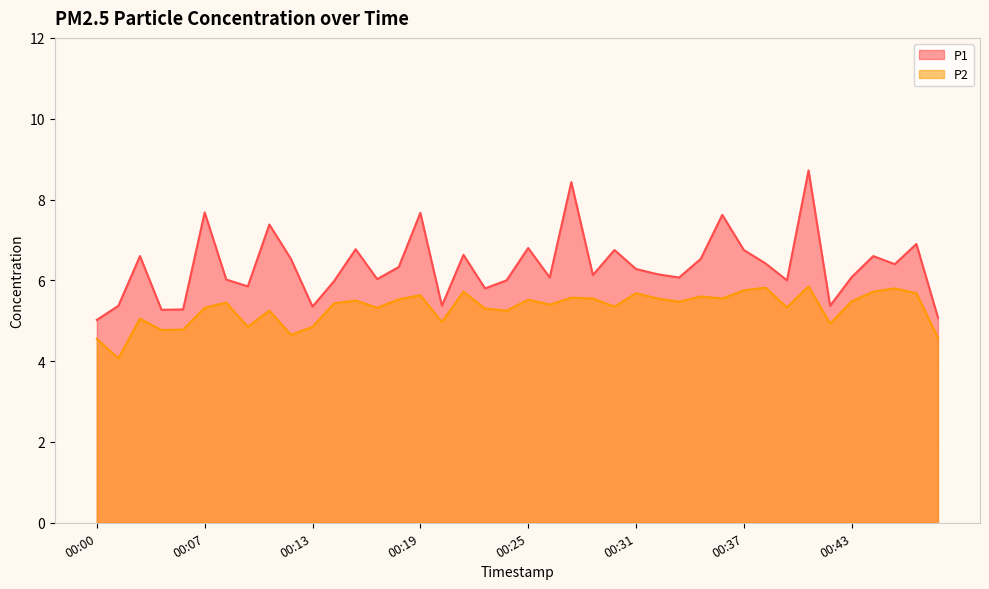

Which series has the widest spread of values?

P1